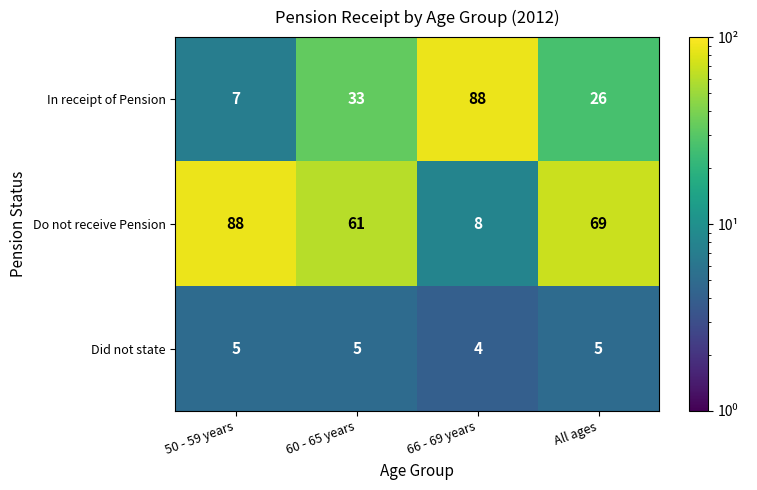

How many distinct data groups are displayed?

3